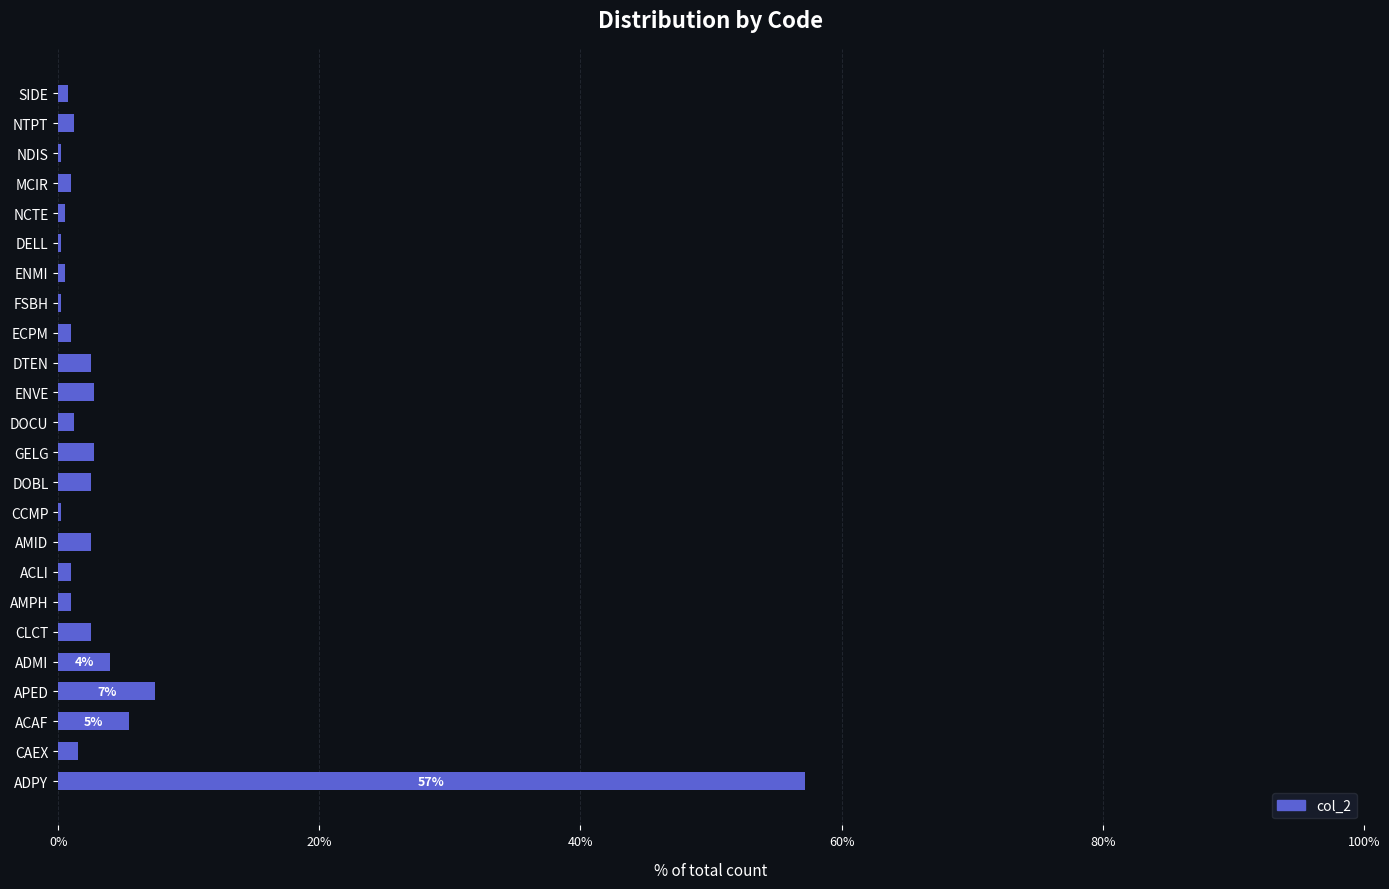

How many categories are shown in the chart?

24